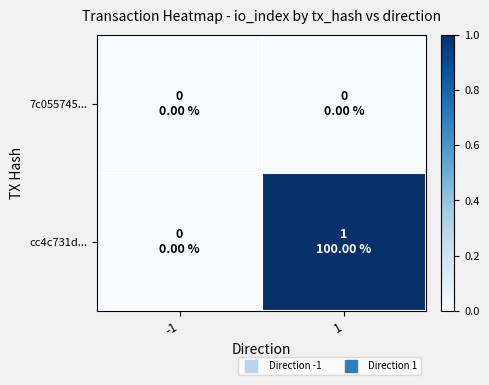

Which label corresponds to the smallest value in the chart?

-1